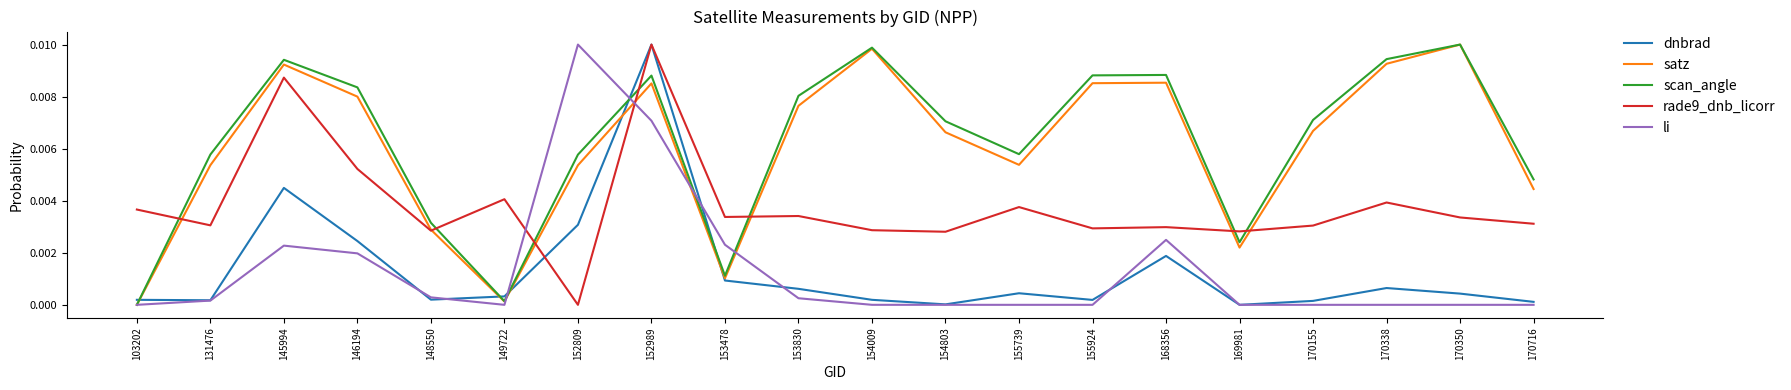

Is the value of dnbrad at 153830 greater than the value of li at 153830?

Yes